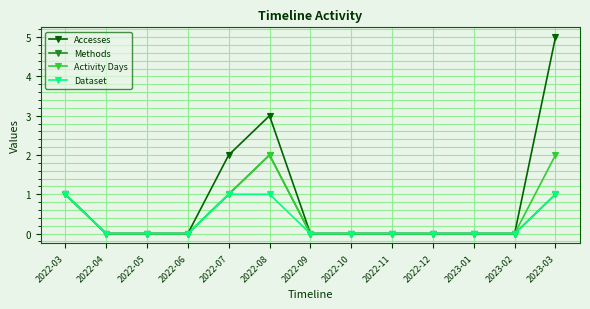

What is the greatest value displayed?

5